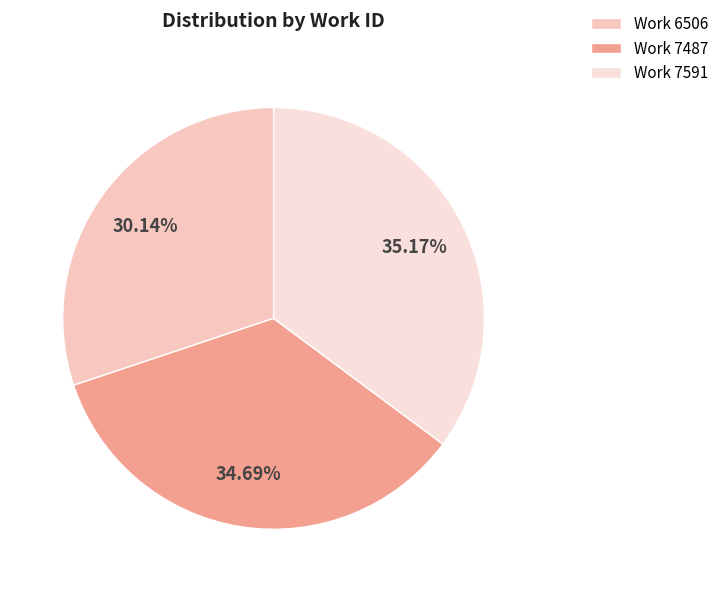

Does Work 7591 represent more than half of the total?

No